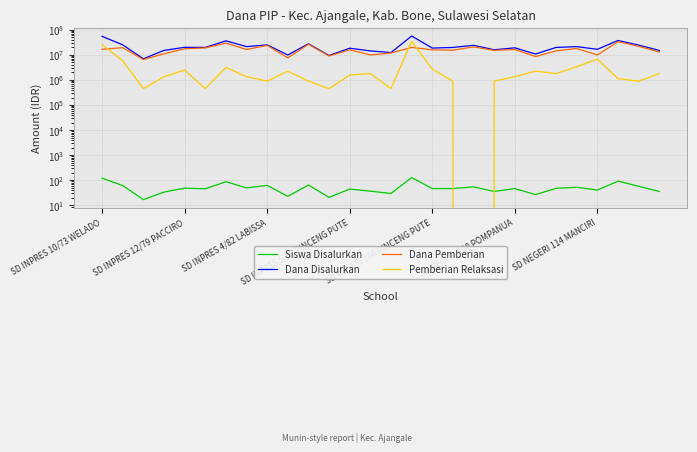

What is the sum of the Dana Disalurkan values at SD NEGERI 114 MANCIRI and 19?

52200000